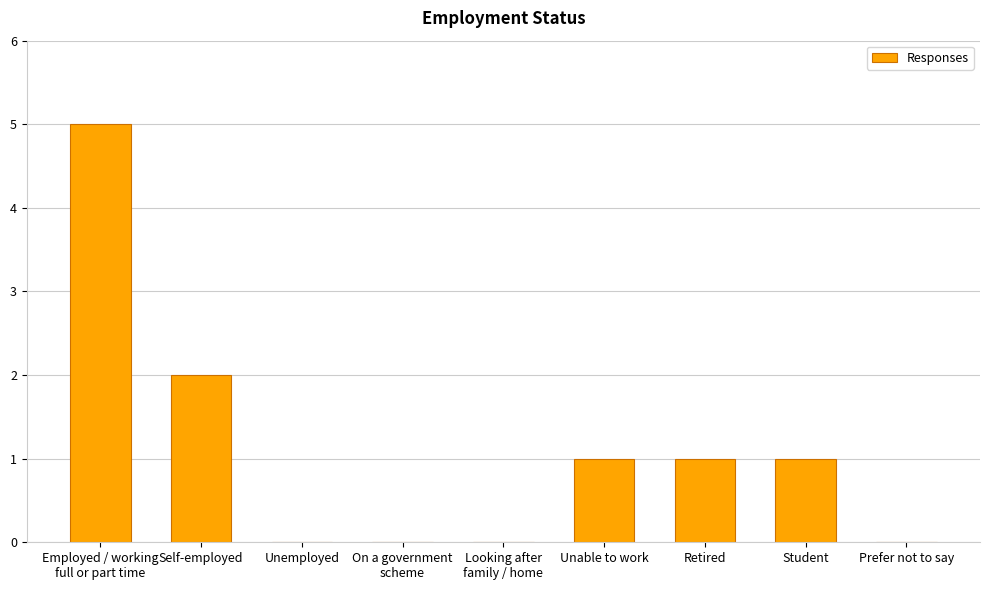

How many distinct data groups are displayed?

1